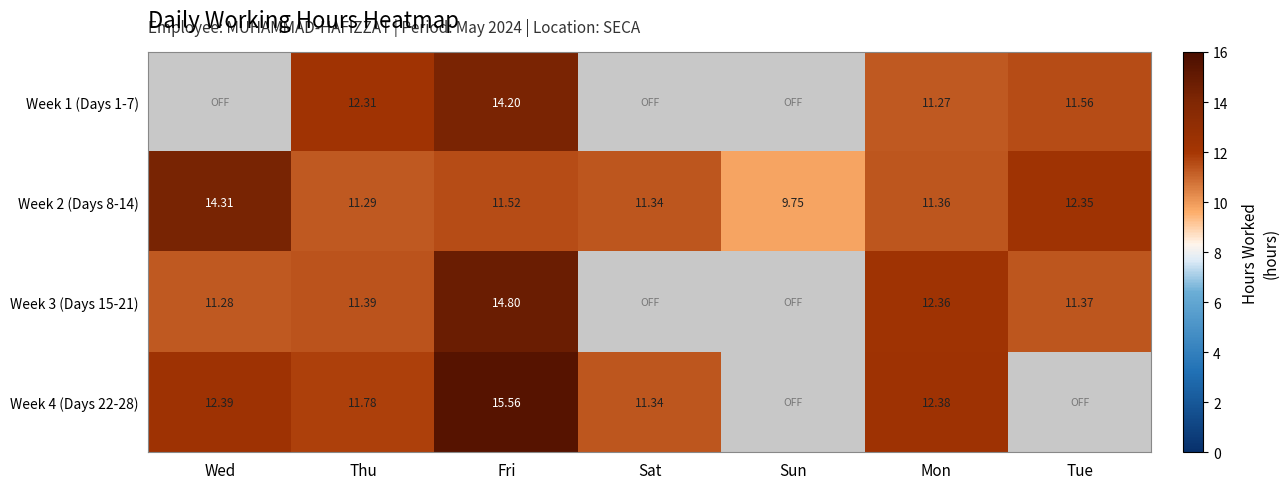

How many values in the Week 2 (Days 8-14) series exceed 11?

6